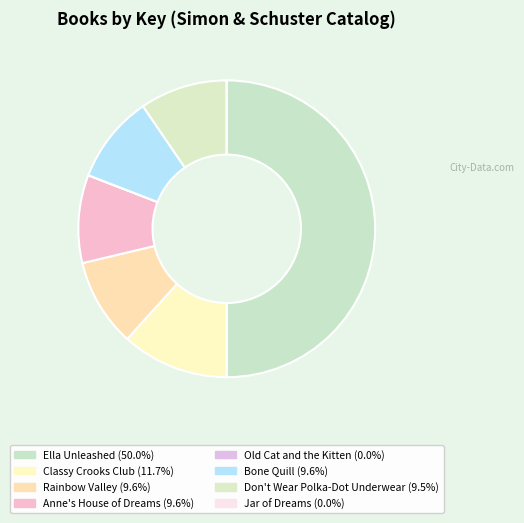

Is Classy Crooks Club the majority of the pie?

No